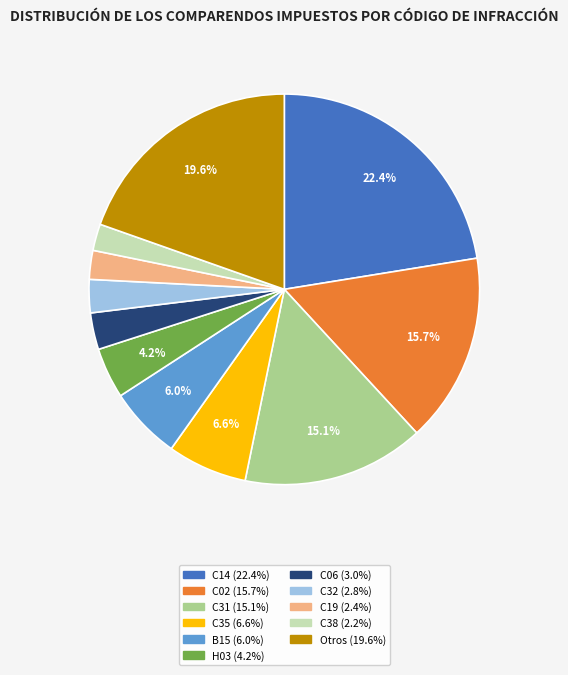

Which slice is the largest?

C14